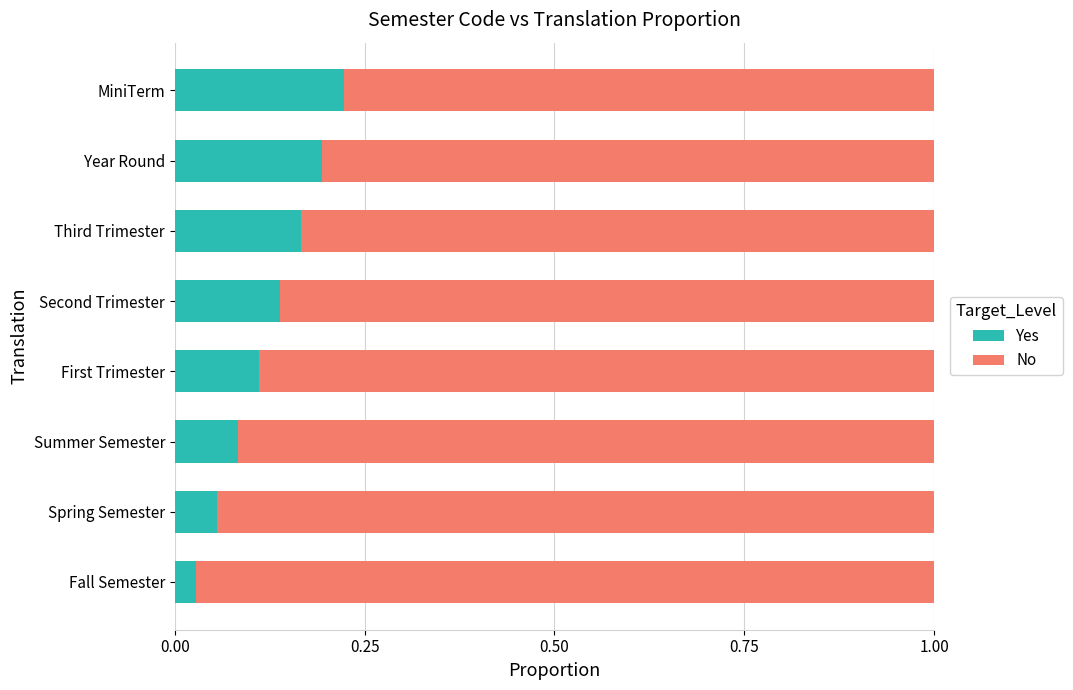

Which category has the lowest value in the Yes series?

Fall Semester